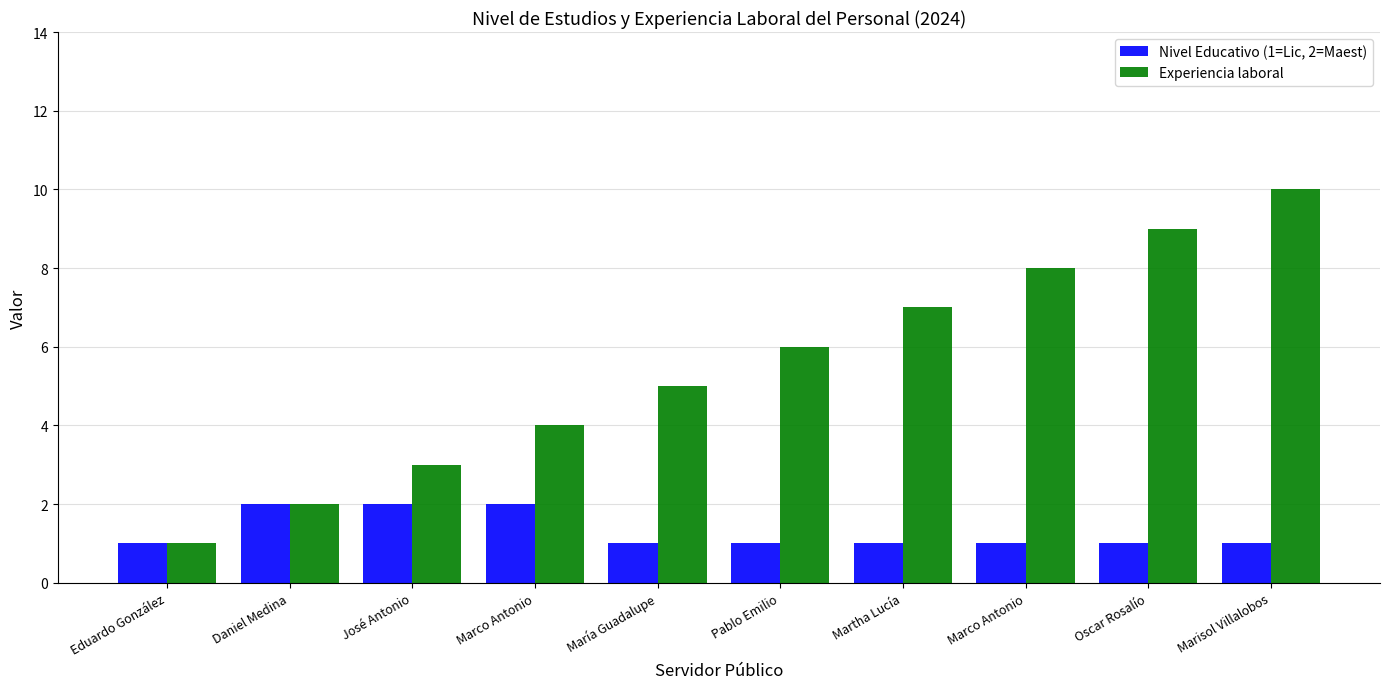

Does the chart contain any negative values?

No